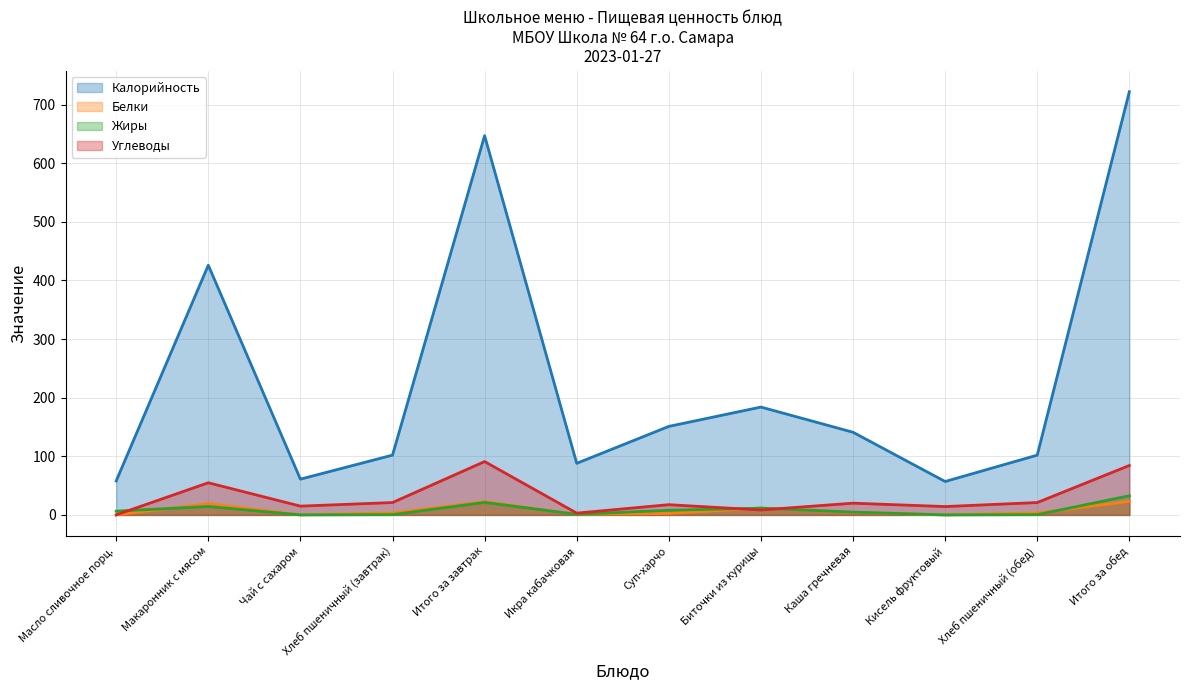

Which series has the largest range (max minus min)?

Калорийность